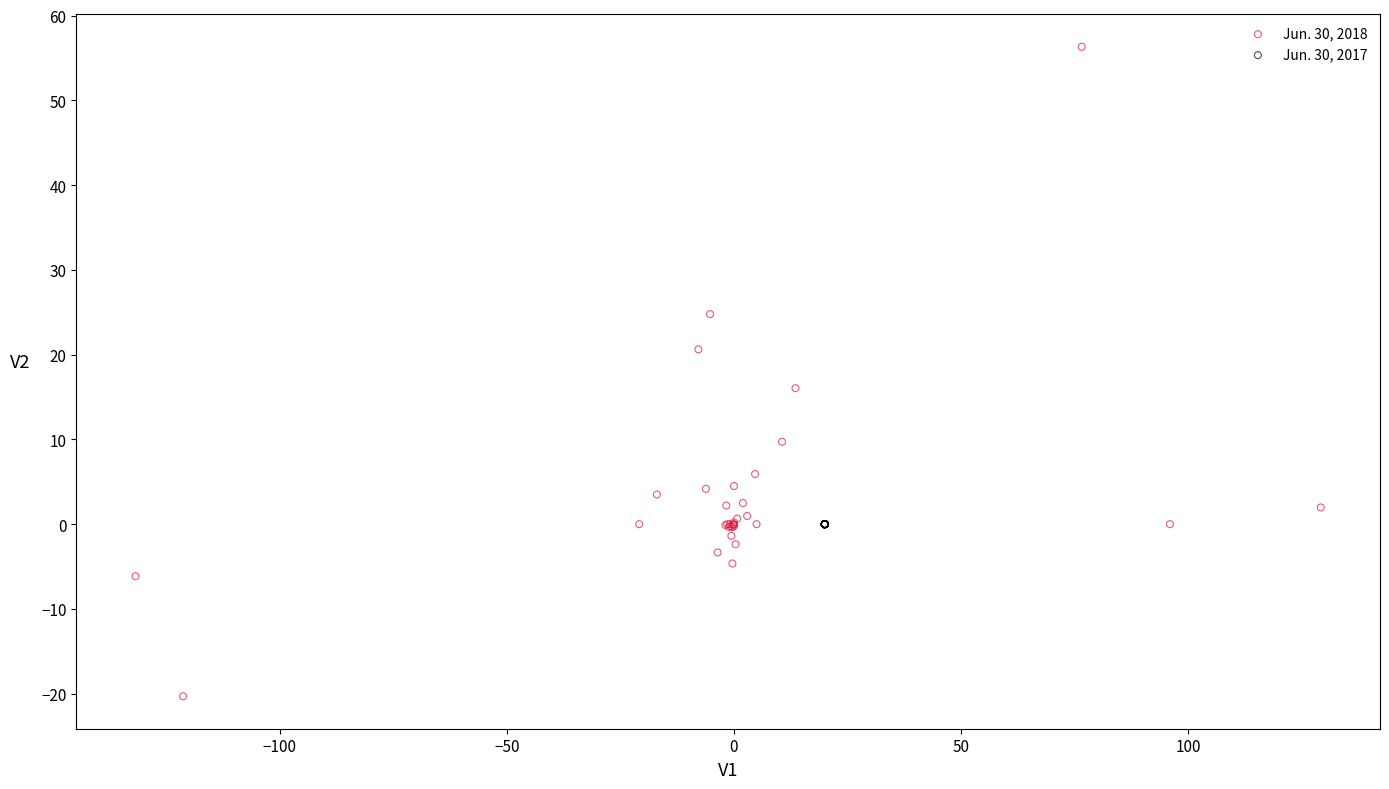

Which series reaches the maximum Y coordinate?

Jun. 30, 2018